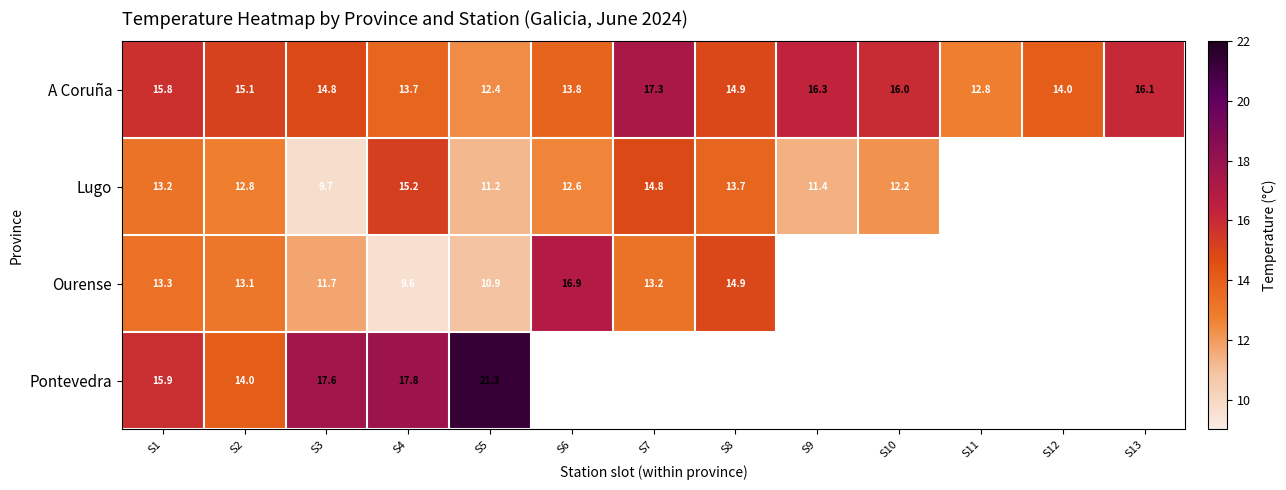

At which label does A Coruña reach its minimum?

S5